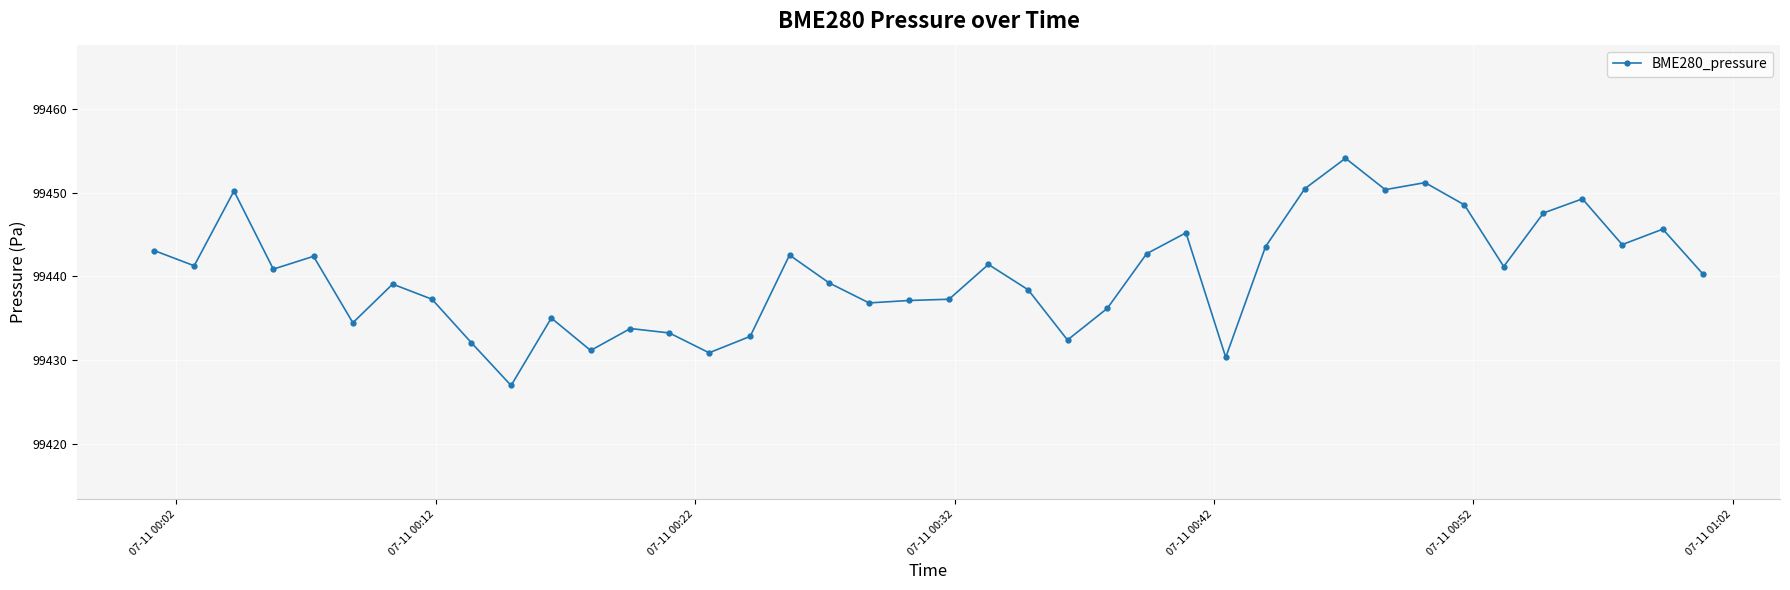

What is the difference between the maximum and second lowest values?

23.8